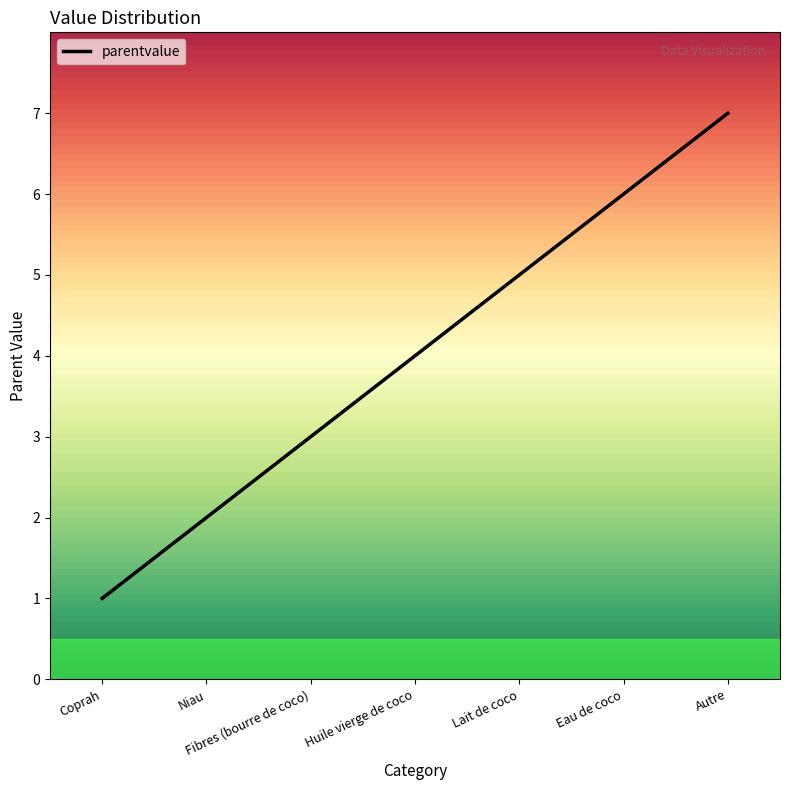

Read the value at Autre.

7